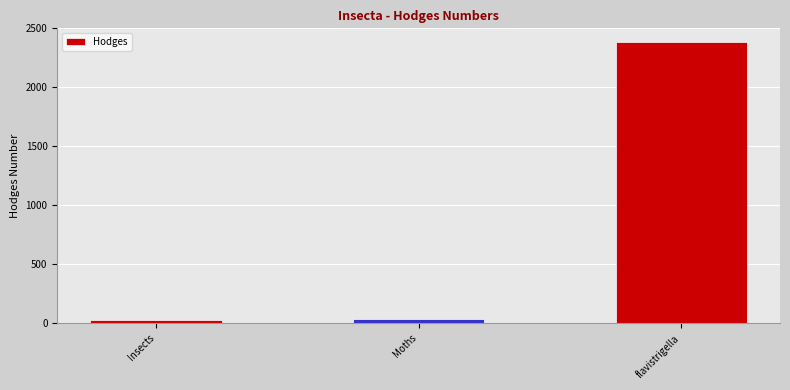

What is the difference between the maximum and second lowest values?

2345.0